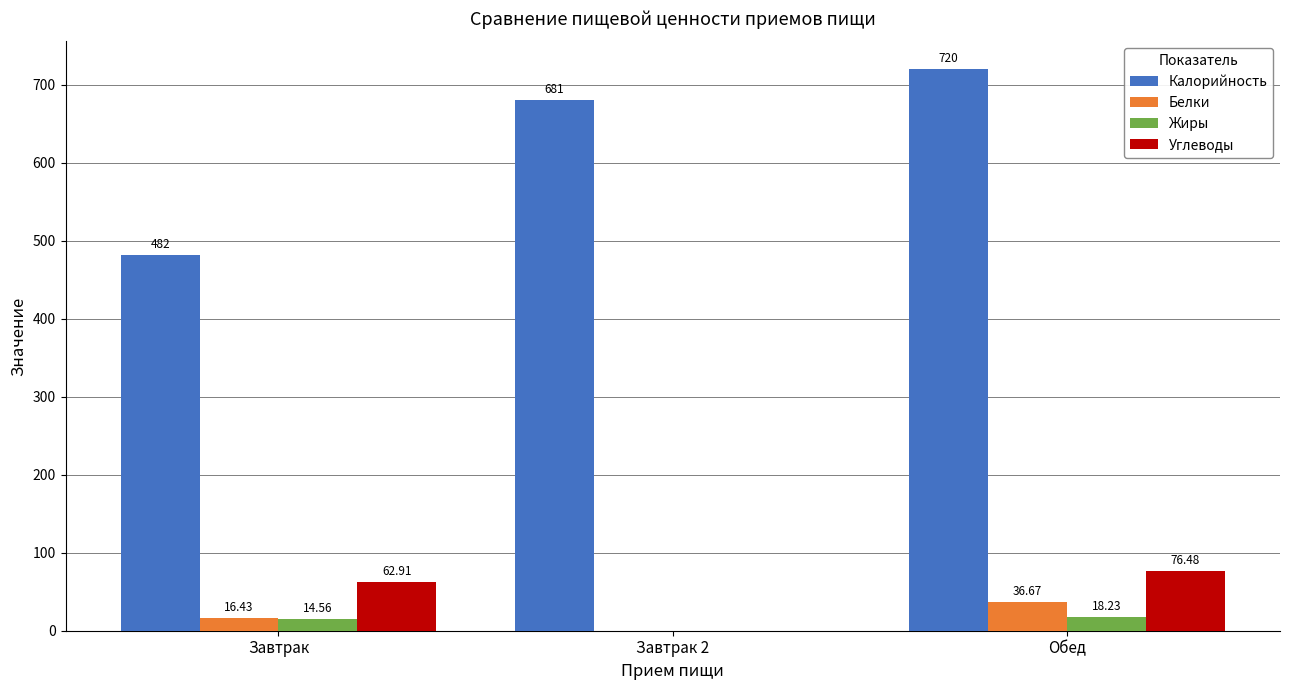

The value of Калорийность at Обед is 308.1. True or false?

False